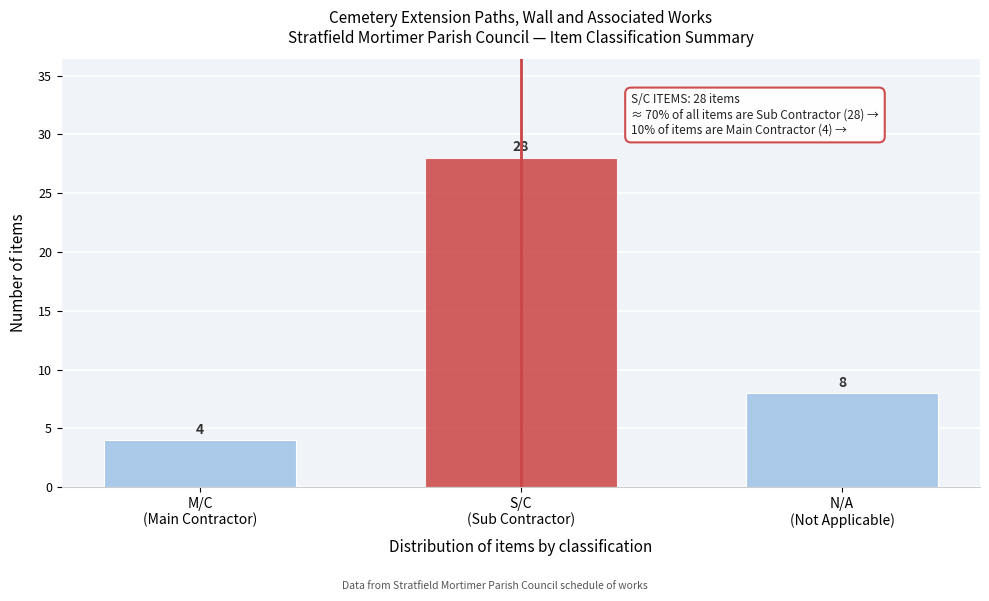

Reading left to right, extract all data points from this chart.

4	28	8